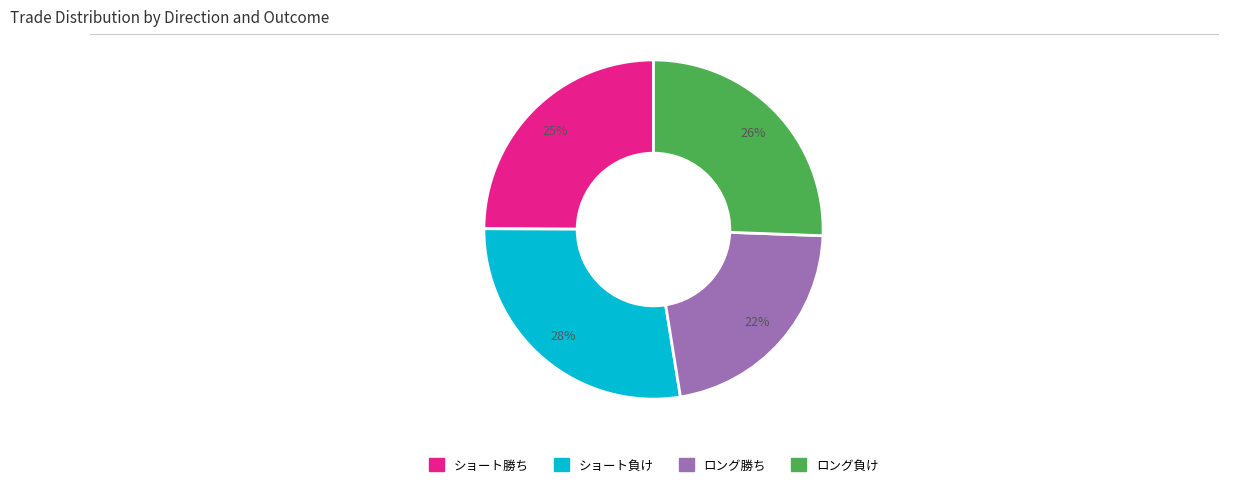

Is there any slice that represents more than half of the pie?

No